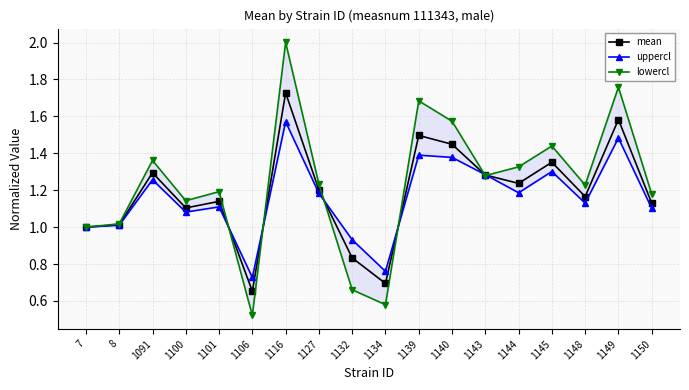

Reading right to left, what are all the values shown in this chart?

mean: 1.1	1.6	1.2	1.4	1.2	1.3	1.4	1.5	0.7	0.8	1.2	1.7	0.7	1.1	1.1	1.3	1.0	1.0
uppercl: 1.1	1.5	1.1	1.3	1.2	1.3	1.4	1.4	0.8	0.9	1.2	1.6	0.7	1.1	1.1	1.3	1.0	1.0
lowercl: 1.2	1.8	1.2	1.4	1.3	1.3	1.6	1.7	0.6	0.7	1.2	2.0	0.5	1.2	1.1	1.4	1.0	1.0